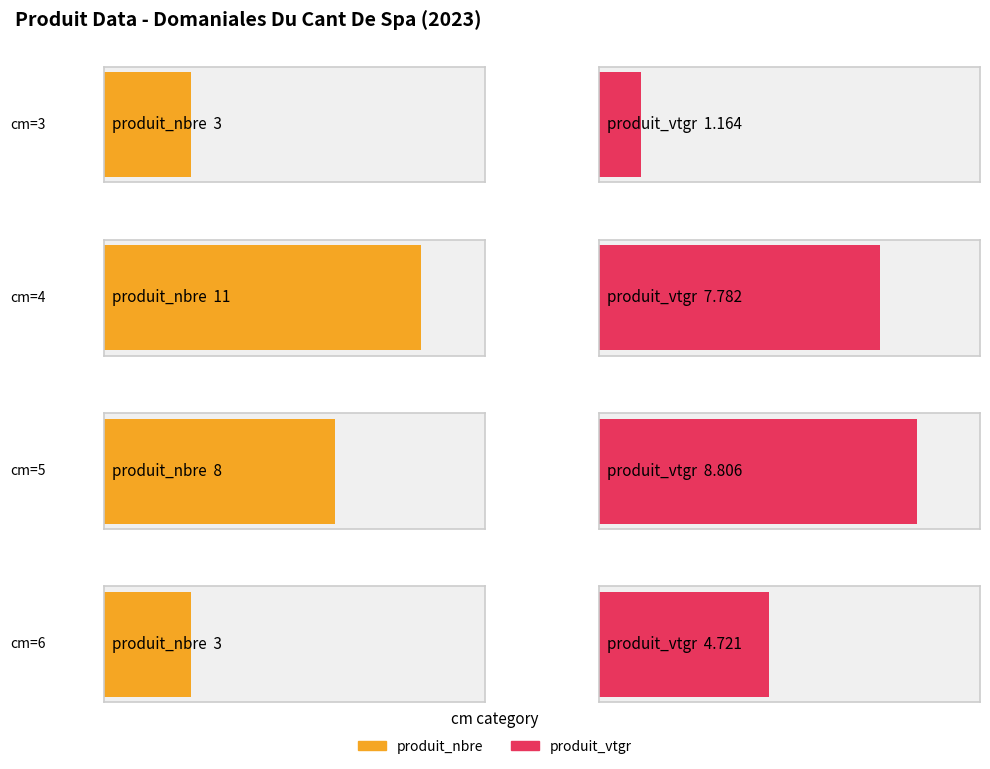

Which series has the widest spread of values?

produit_nbre